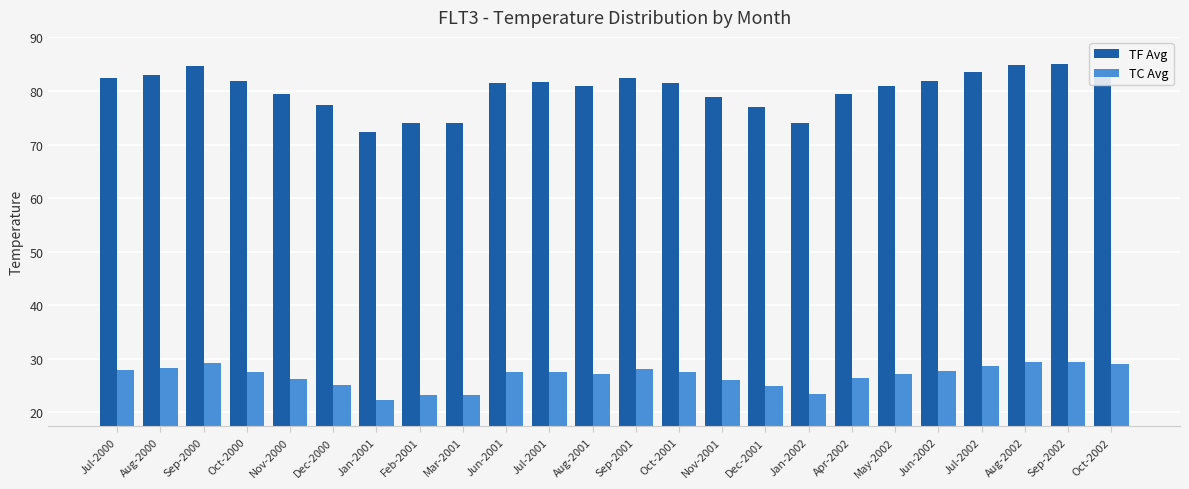

What is the difference between the maximum and minimum values in the TC Avg series?

7.1